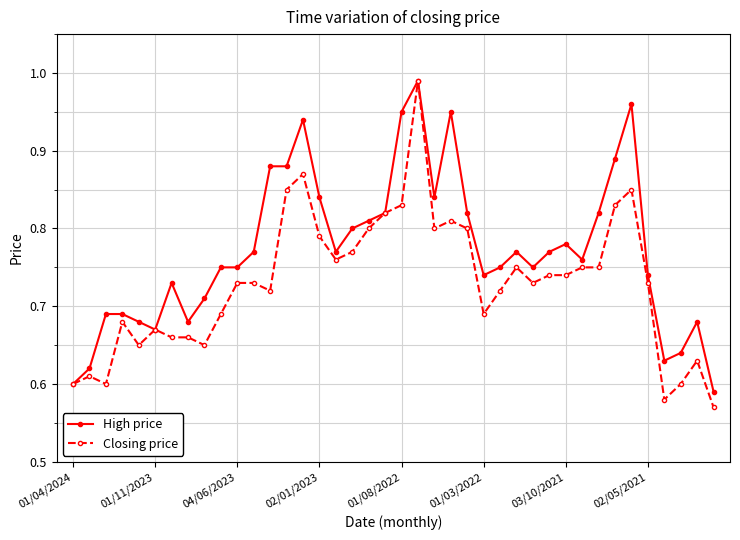

What is the difference between the maximum and minimum values in the High price series?

0.4